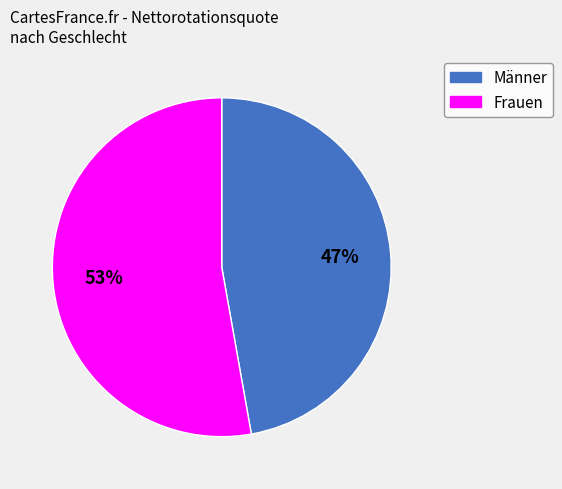

Approximately how many times larger is the value at Männer compared to Frauen?

0.9